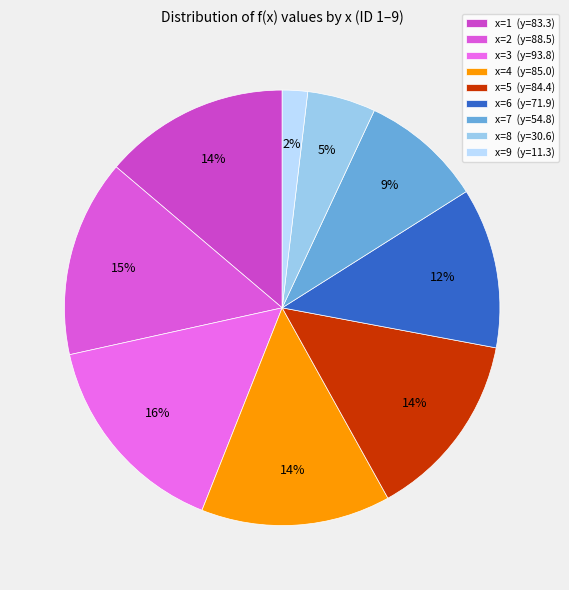

Which category has the biggest portion of the pie?

x=3